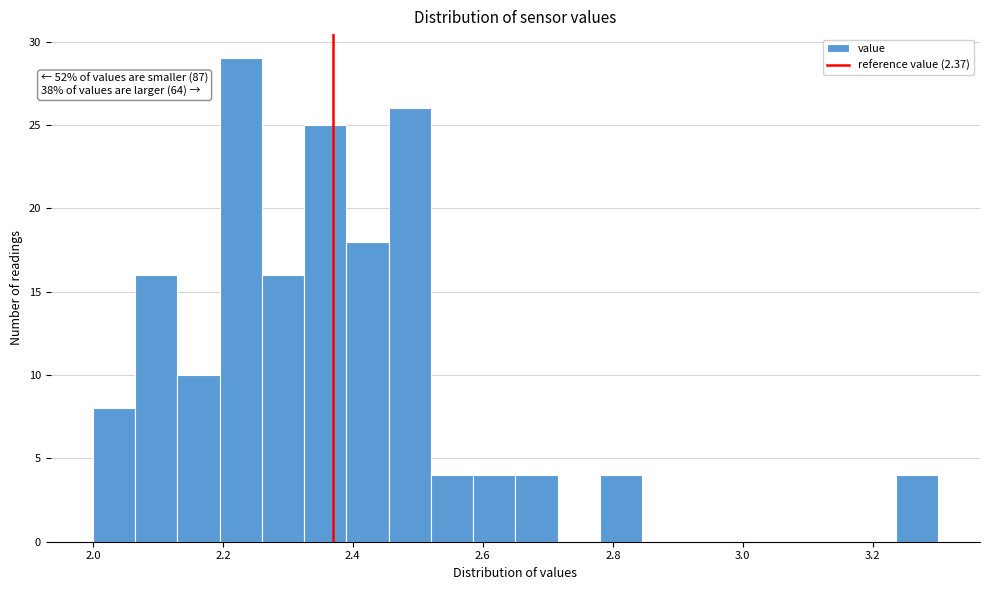

Read against the x-axis, roughly where is the centre of the tallest bar?

2.22